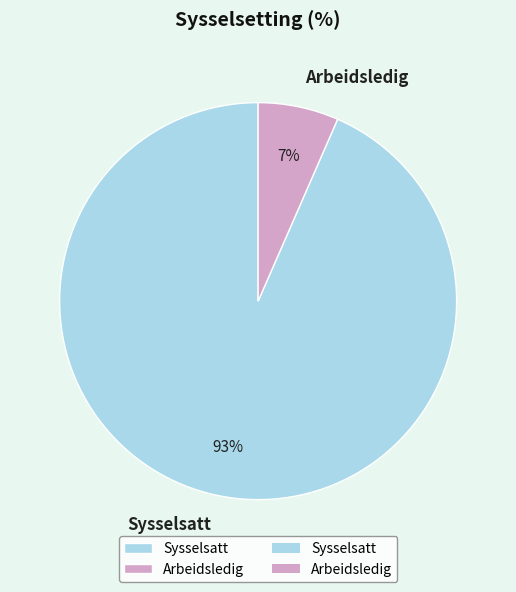

How many slices are in this pie chart?

2